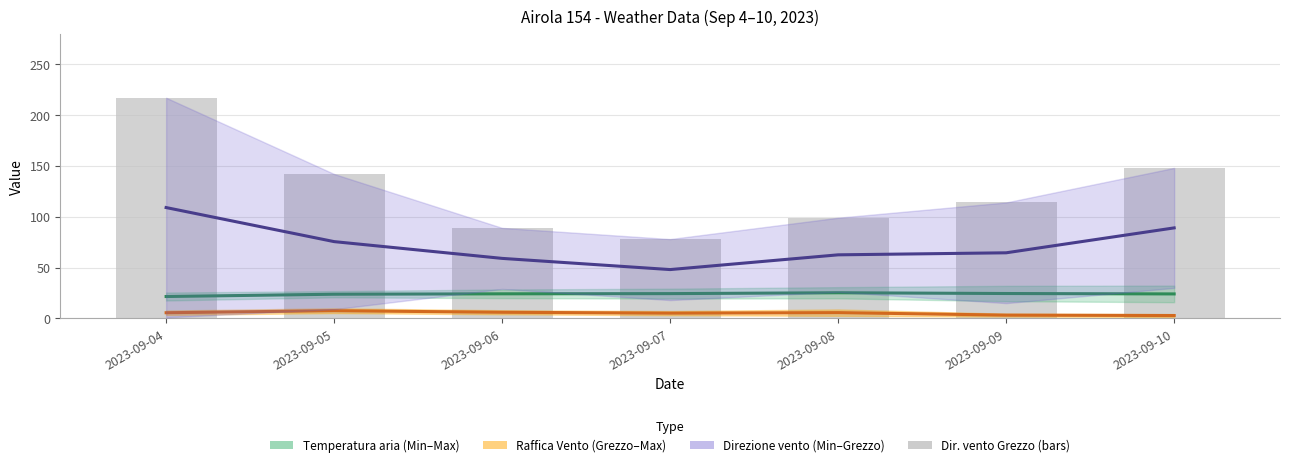

Count the number of categories in the chart.

7